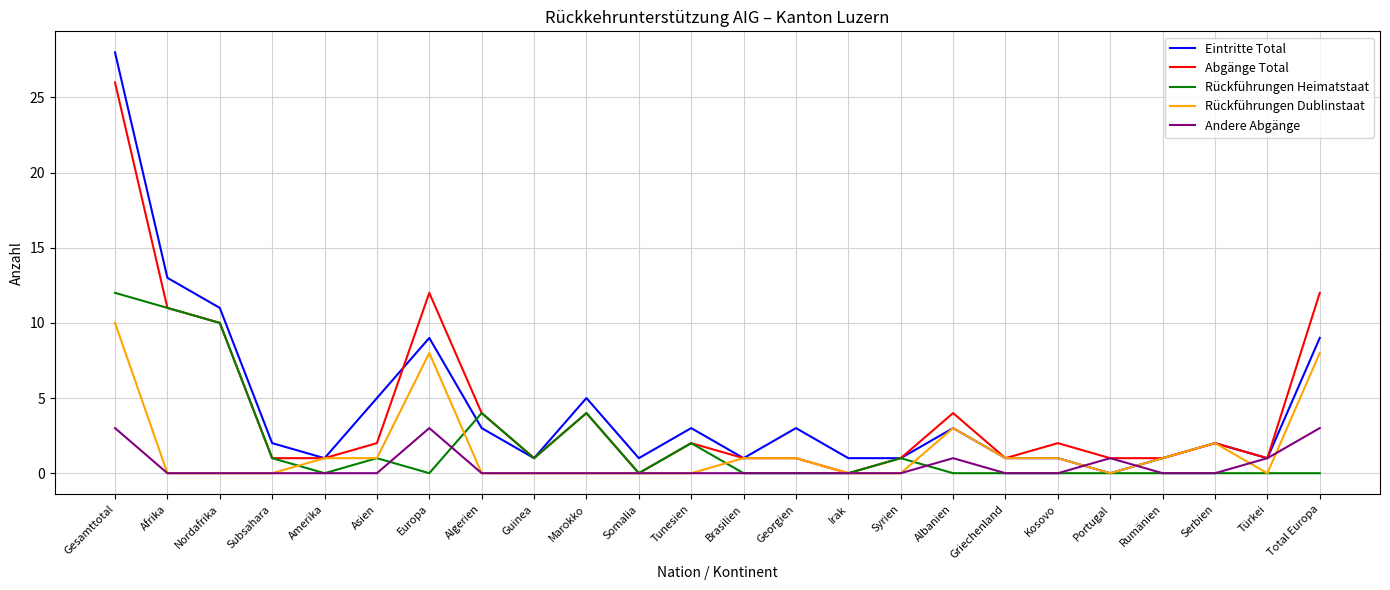

Is the value of Eintritte Total at Albanien greater than the value of Abgänge Total at Amerika?

Yes